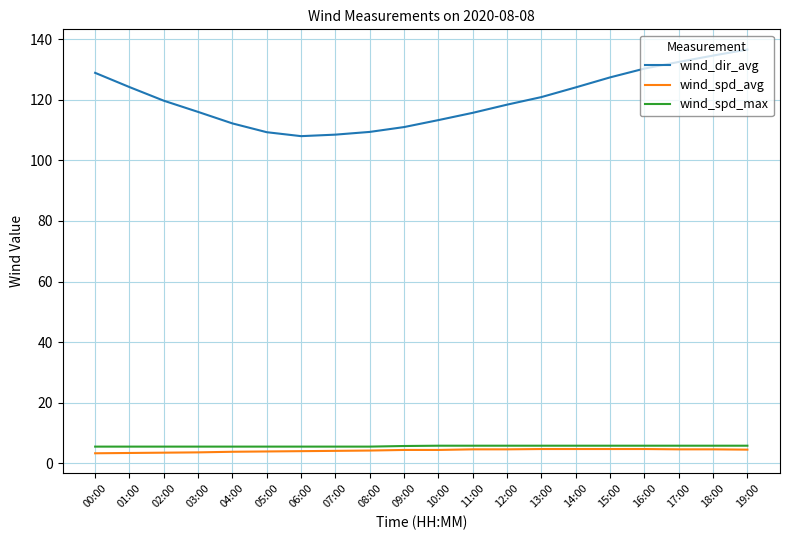

Which series has the widest spread of values?

wind_dir_avg